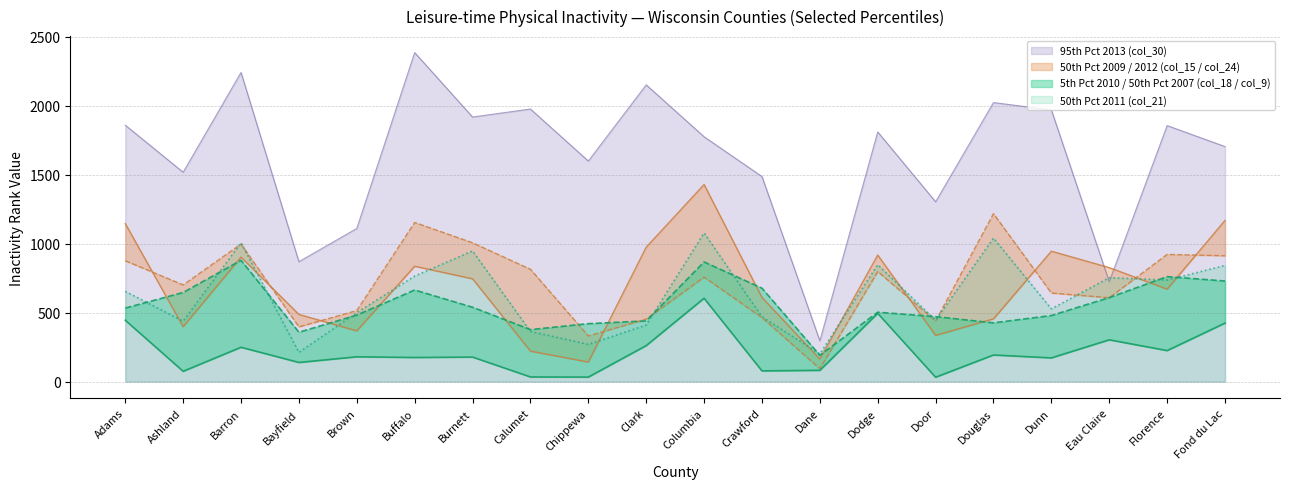

True or false: 50th Pct 2007 (col_9) has a value of 1068 at Eau Claire.

False